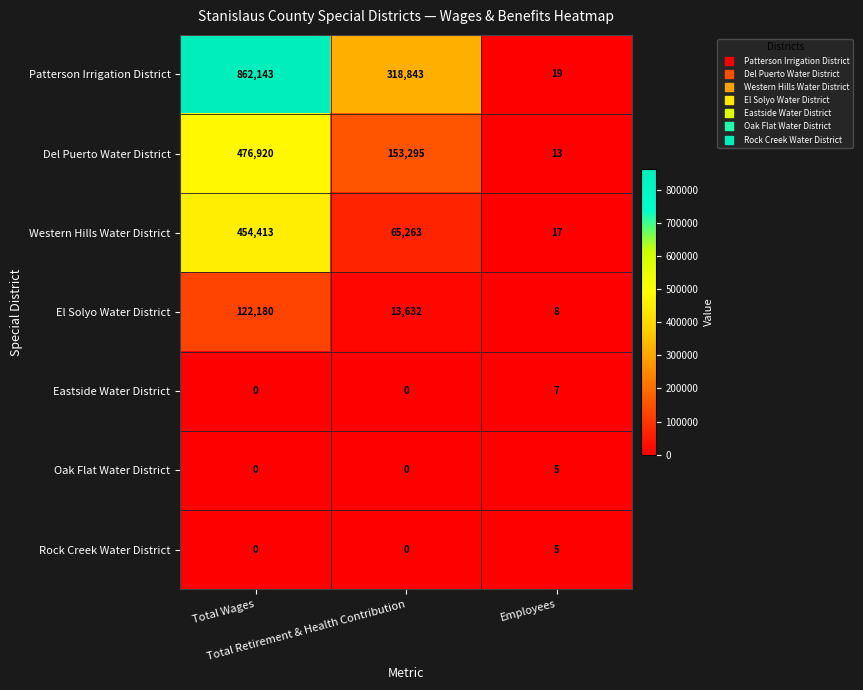

Which series changed the most between Total Wages and Total Retirement & Health Contribution?

Patterson Irrigation District